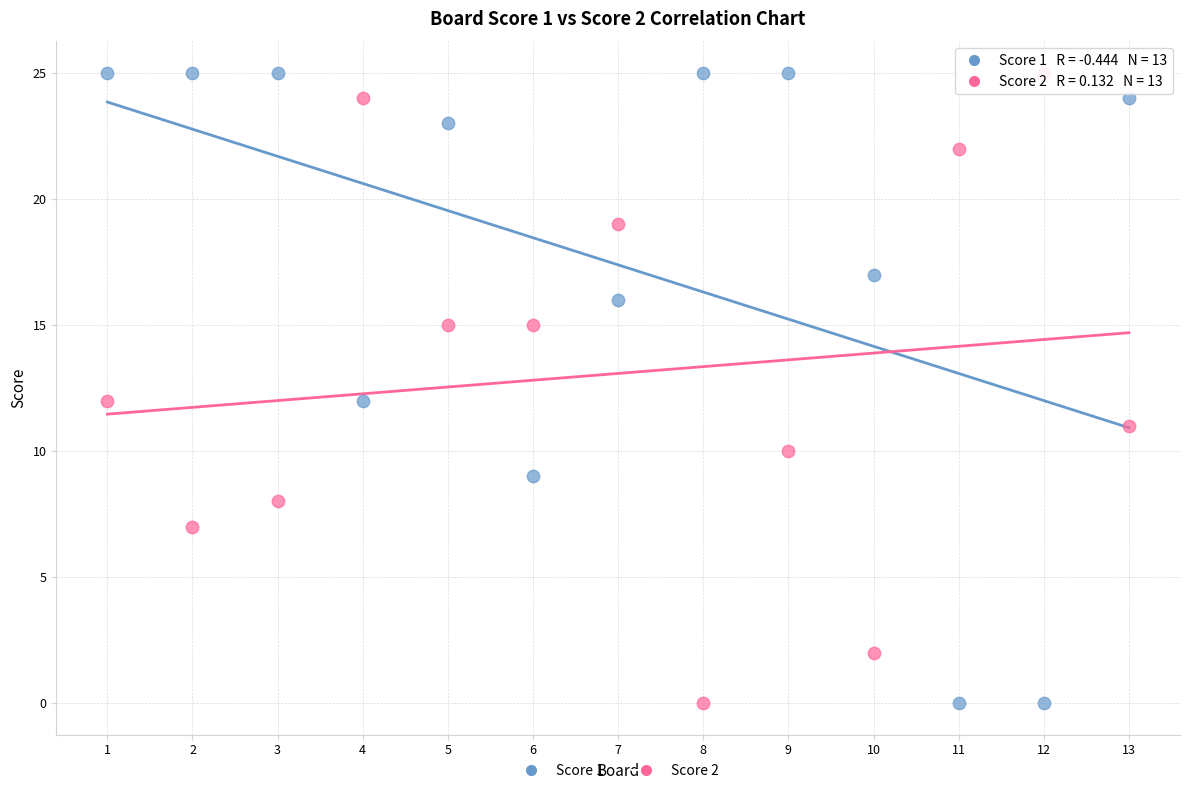

What are all the series names shown in the legend?

Score 1, Score 2